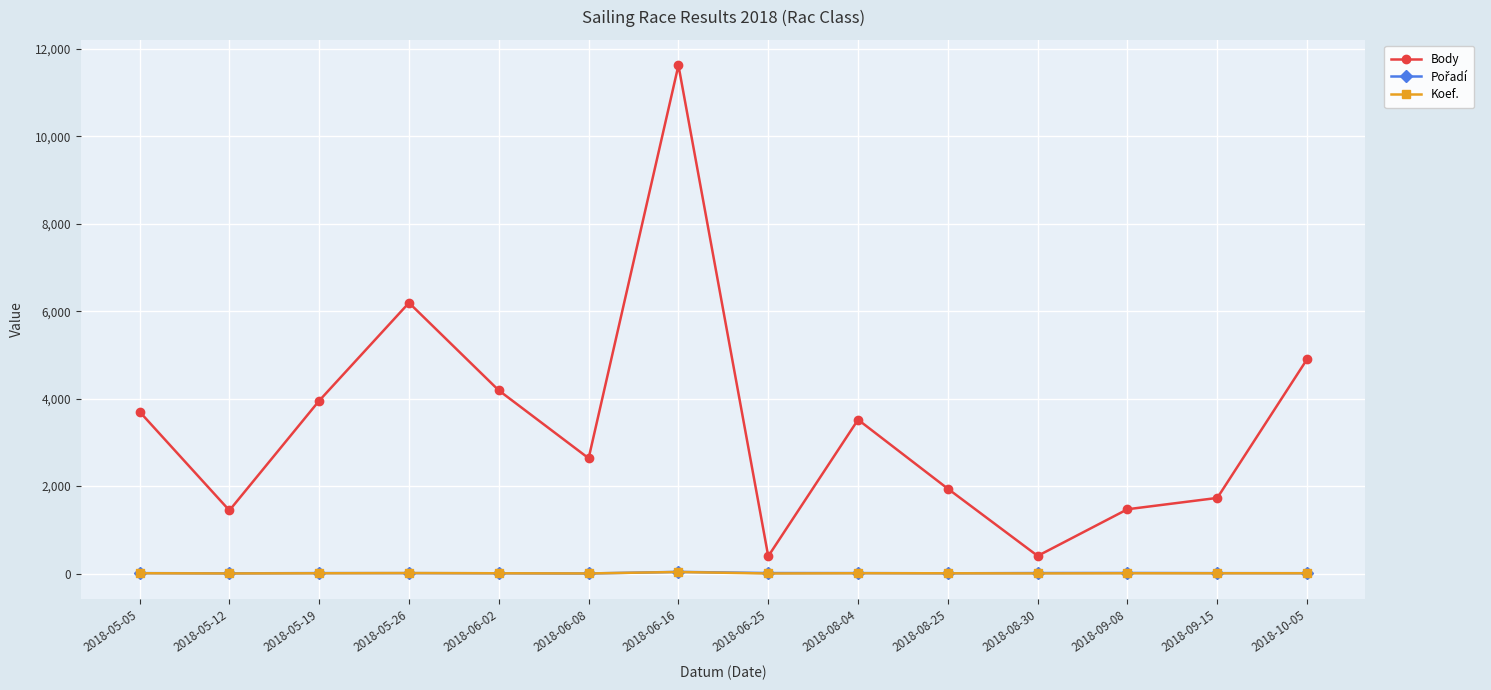

Between 2018-05-05 and 2018-08-25, which series saw the biggest shift?

Body